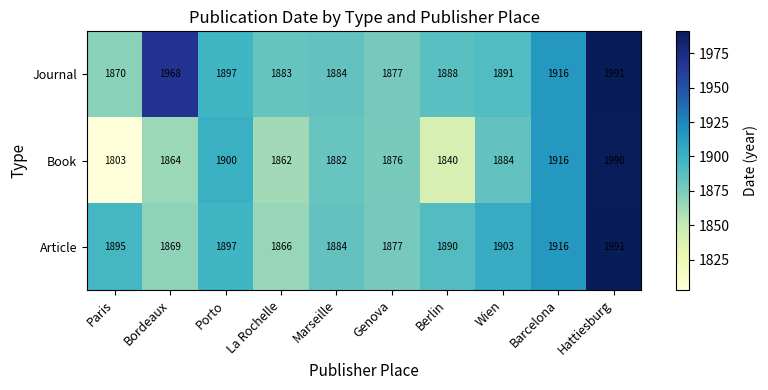

Reading right to left, transcribe all the data shown in this chart.

Journal: 1991	1916	1891	1888	1877	1884	1883	1897	1968	1870
Book: 1990	1916	1884	1840	1876	1882	1862	1900	1864	1803
Article: 1991	1916	1903	1890	1877	1884	1866	1897	1869	1895